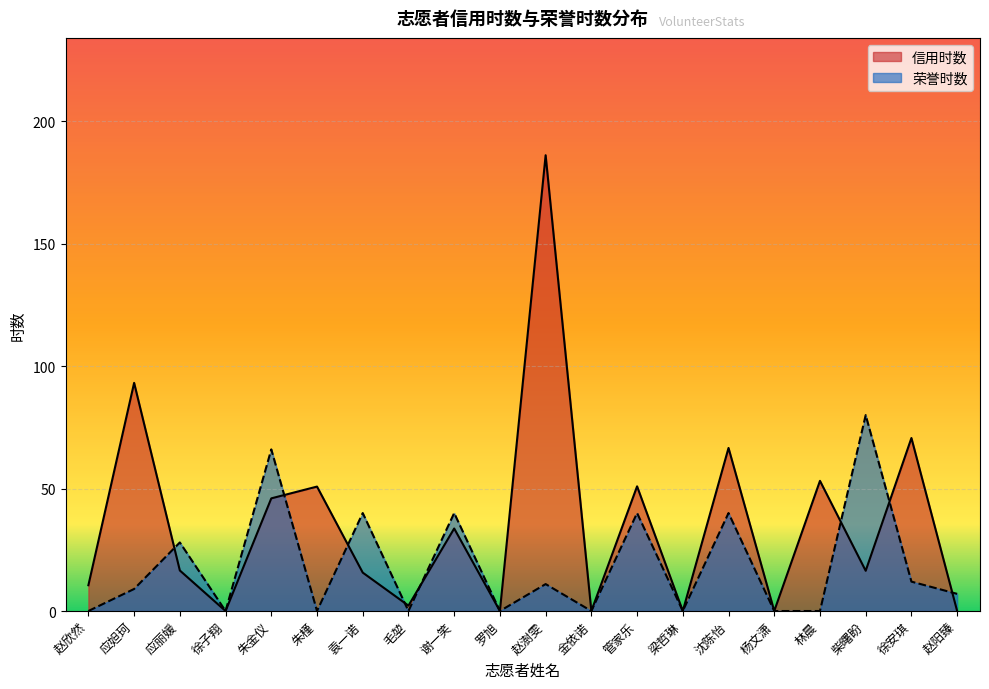

At which category does the chart reach its minimum across all series?

徐子翔